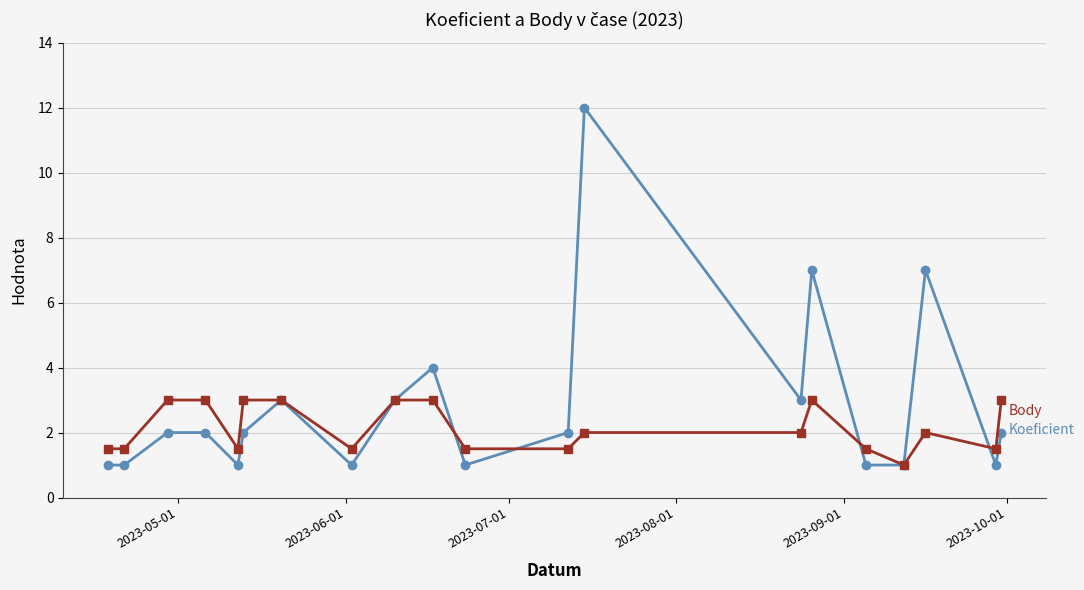

How many lines are shown in the chart?

2